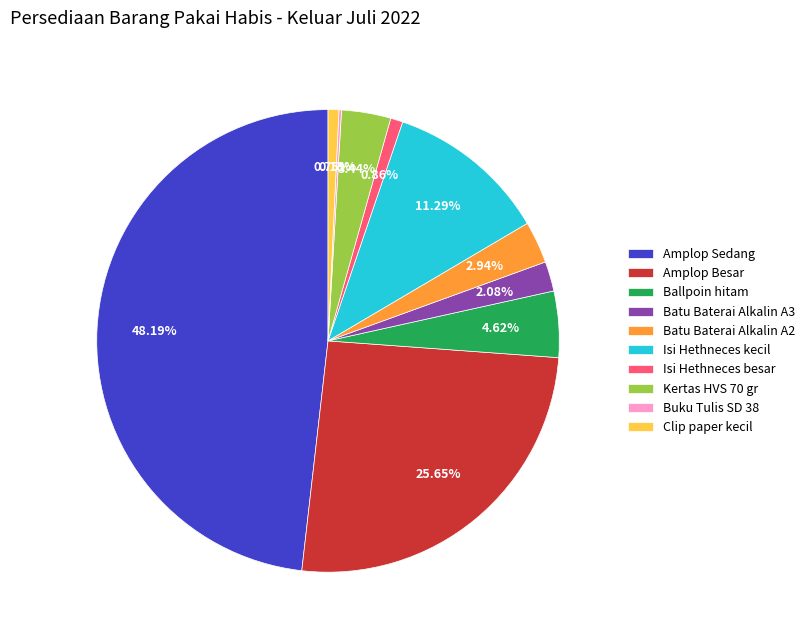

Which has a higher value, Ballpoin hitam or Batu Baterai Alkalin A3?

Ballpoin hitam